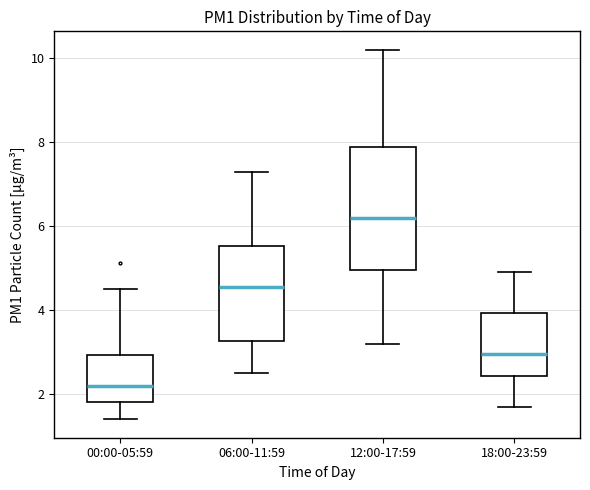

Reading left to right, transcribe this box plot: for each box, give where its median line is, the range the box spans, and where its two whiskers end, as read against the y-axis. The values are not printed on the chart, so give them approximately, as read against the axis.

00:00-05:59: median 2.2, box 1.8 to 3.0, whiskers 1.4 to 4.6
06:00-11:59: median 4.6, box 3.2 to 5.6, whiskers 2.6 to 7.4
12:00-17:59: median 6.2, box 5.0 to 7.8, whiskers 3.2 to 10.2
18:00-23:59: median 3.0, box 2.4 to 4.0, whiskers 1.8 to 5.0